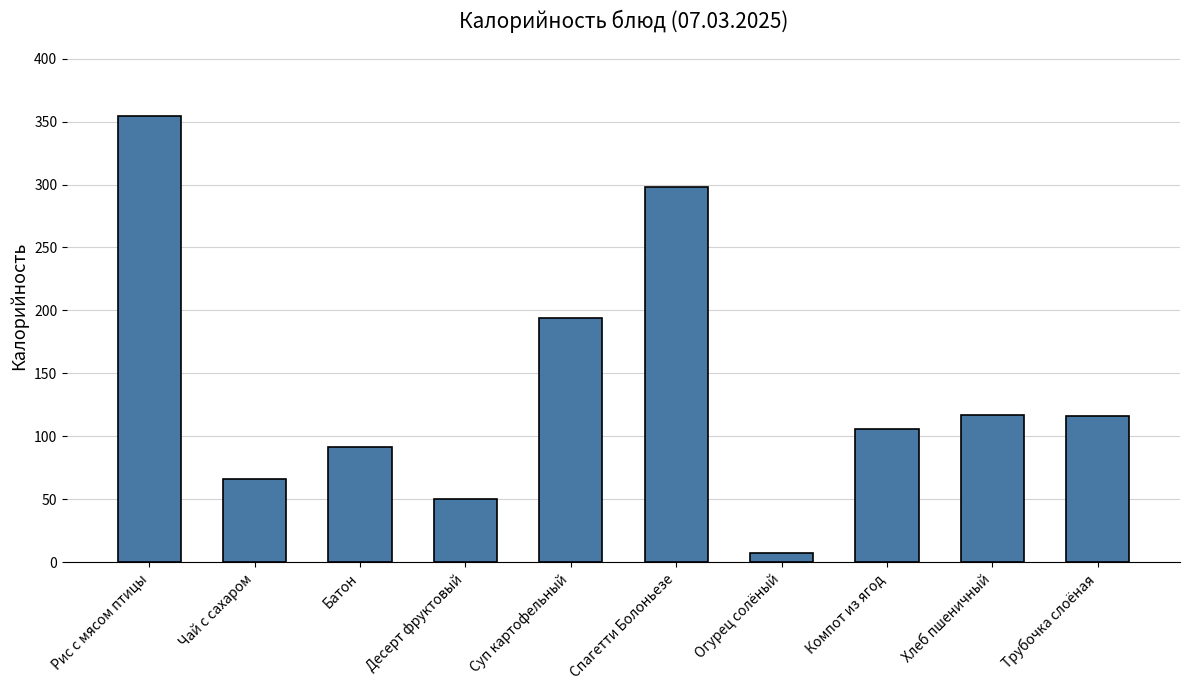

What is the change in value from Рис с мясом птицы to Трубочка слоёная?

-238.5